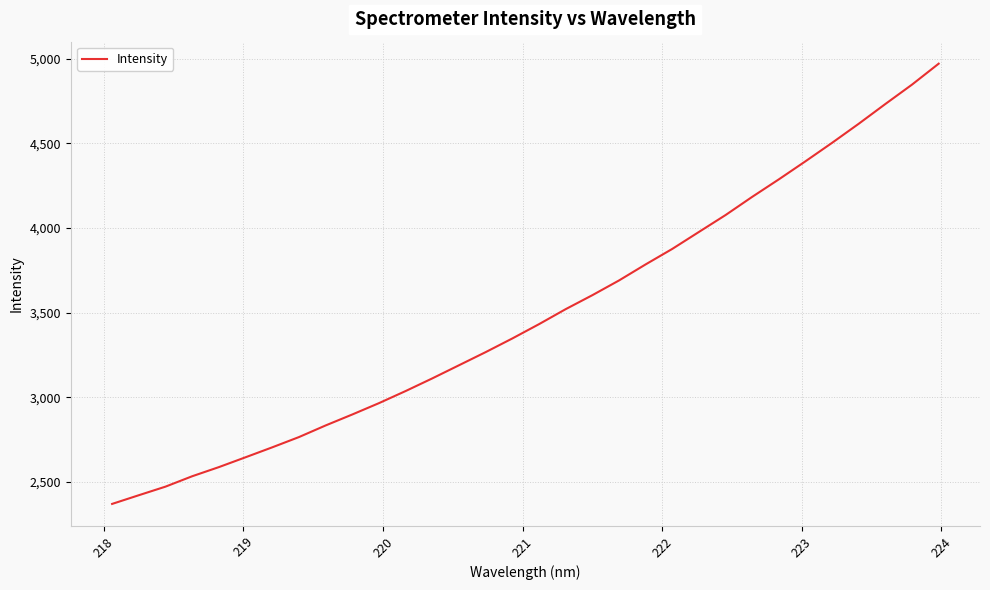

What is the greatest value displayed?

4970.9